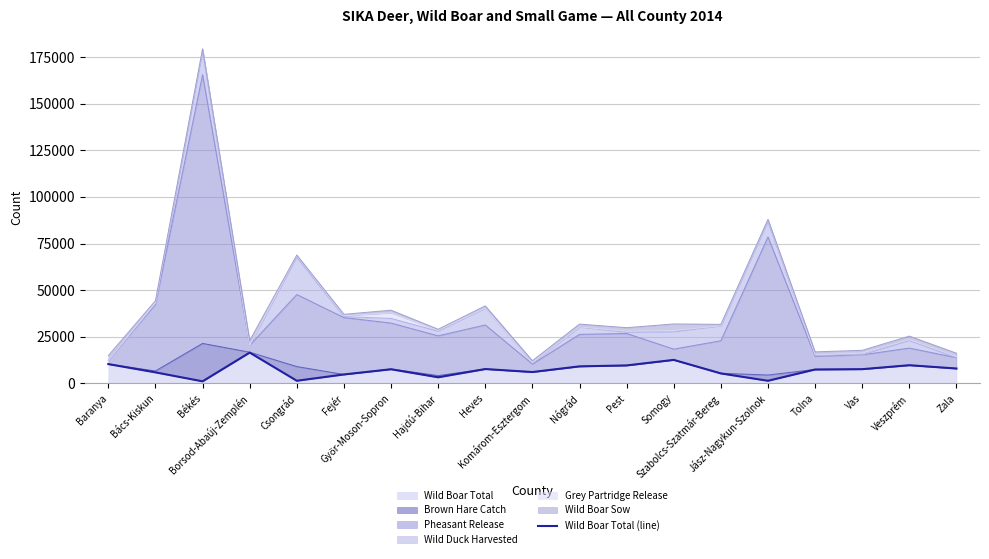

The value at Borsod-Abaúj-Zemplén is 9374. True or false?

False